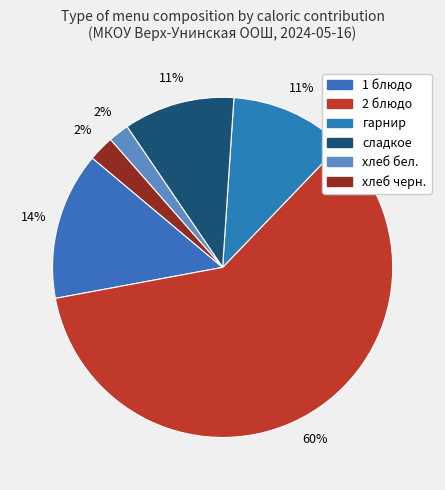

Count the number of slices in the pie.

6